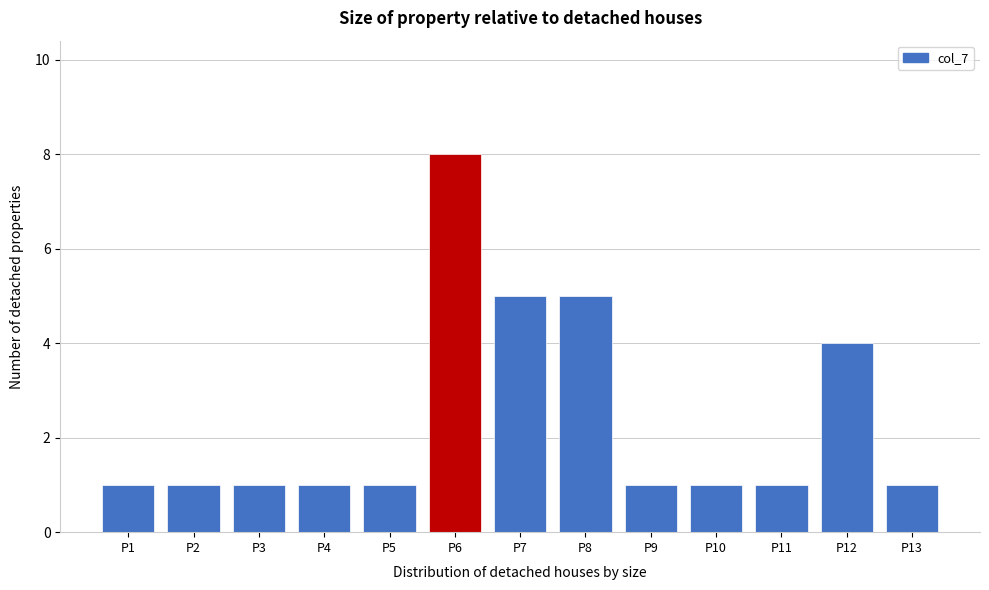

Reading left to right, what are all the values shown in this chart?

1	1	1	1	1	8	5	5	1	1	1	4	1